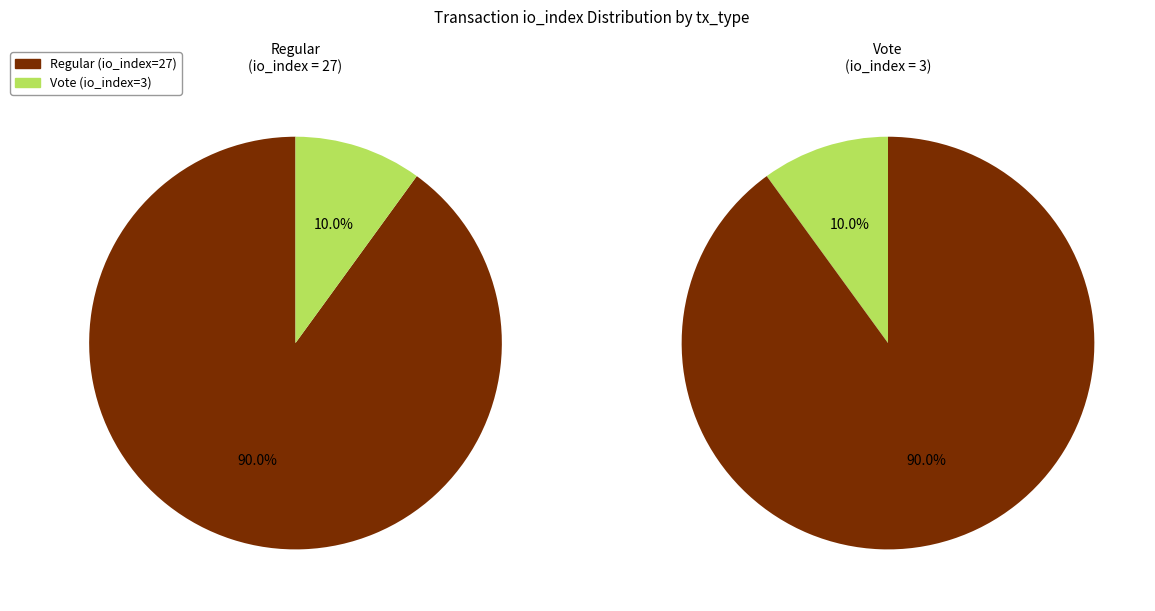

Is it true that 1 is 10% of the pie?

True